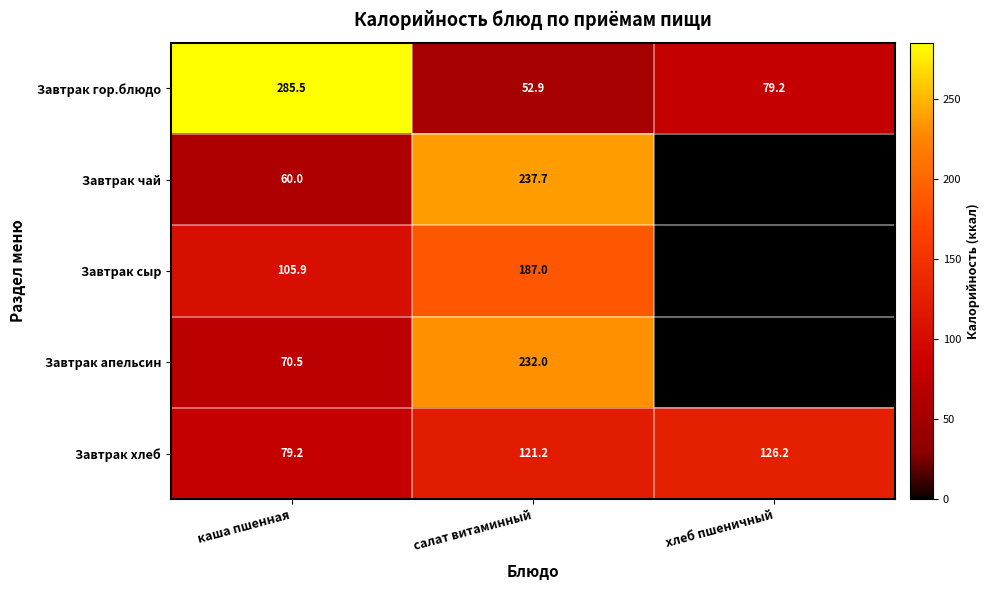

List the labels in order of Завтрак хлеб value, largest first.

хлеб пшеничный, салат витаминный, каша пшенная